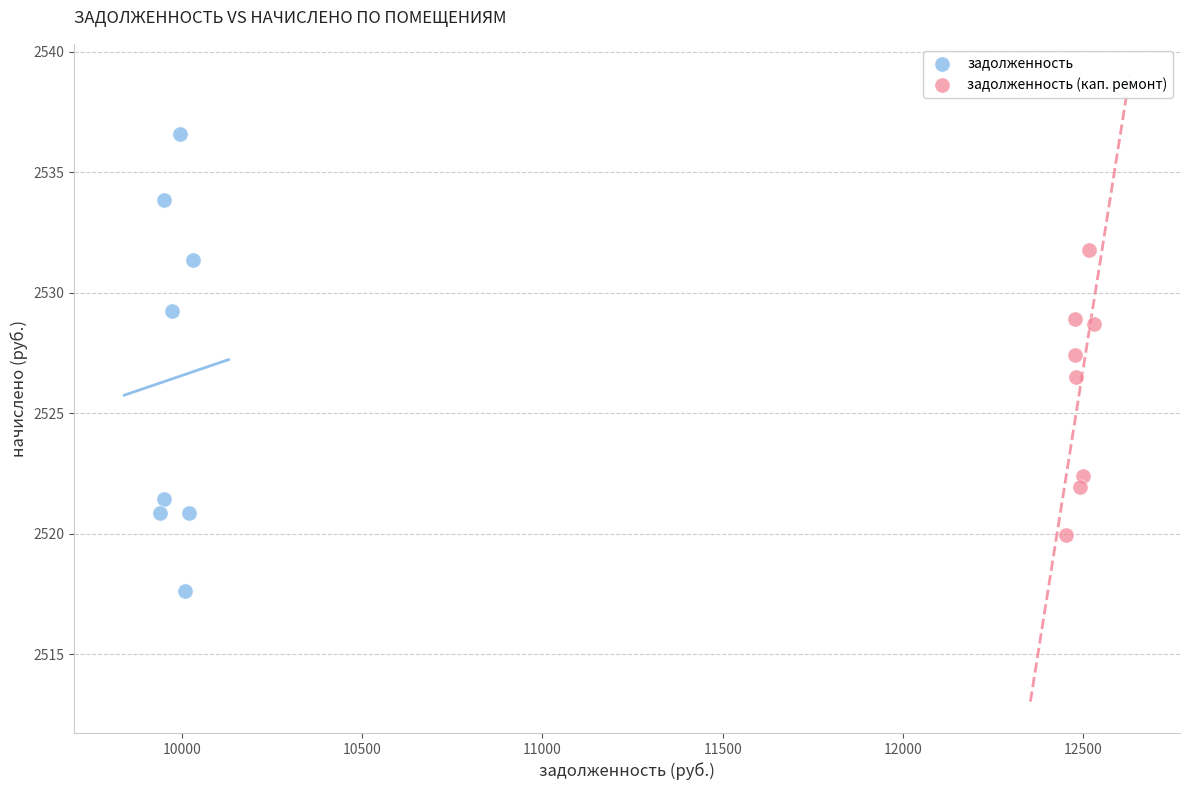

Which series reaches the minimum Y coordinate?

задолженность